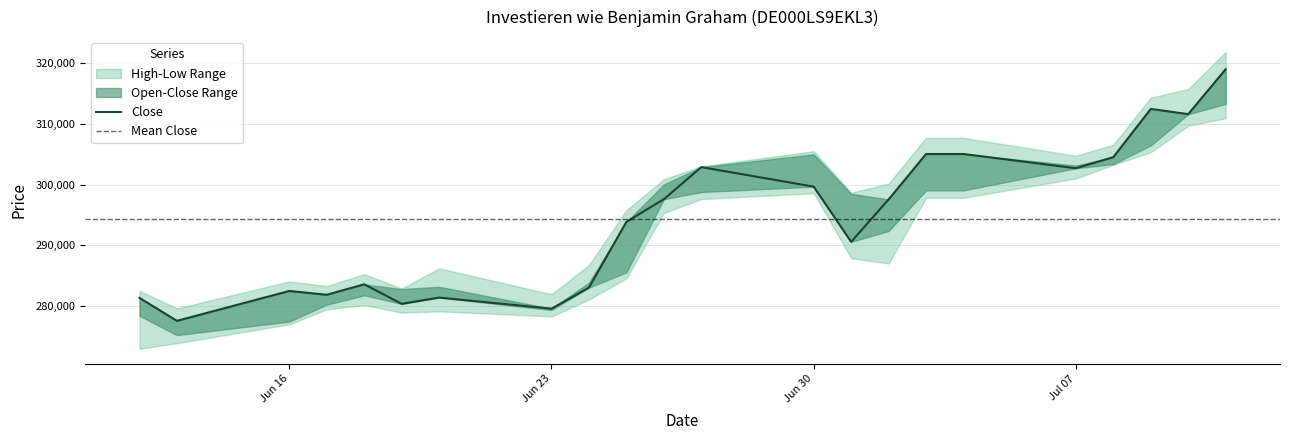

Rank the categories by High value from lowest to highest.

13.06.2025, 23.06.2025, 12.06.2025, 19.06.2025, 17.06.2025, 16.06.2025, 18.06.2025, 20.06.2025, 24.06.2025, 25.06.2025, 01.07.2025, 02.07.2025, 26.06.2025, 27.06.2025, 07.07.2025, 30.06.2025, 08.07.2025, 03.07.2025, 04.07.2025, 09.07.2025, 10.07.2025, 11.07.2025